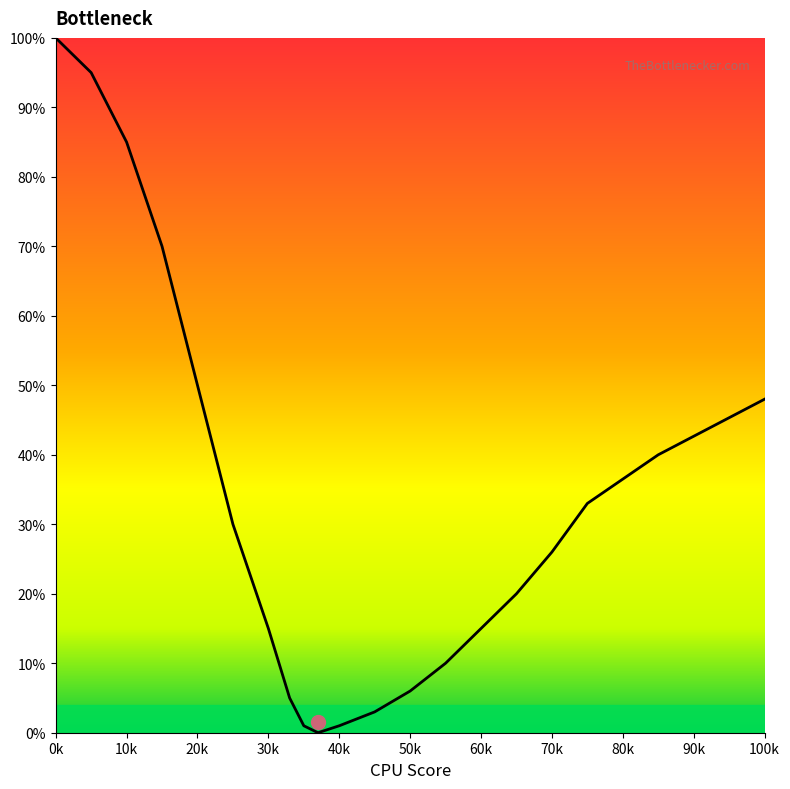

What is the approximate value at 0k, to the nearest 50?

100